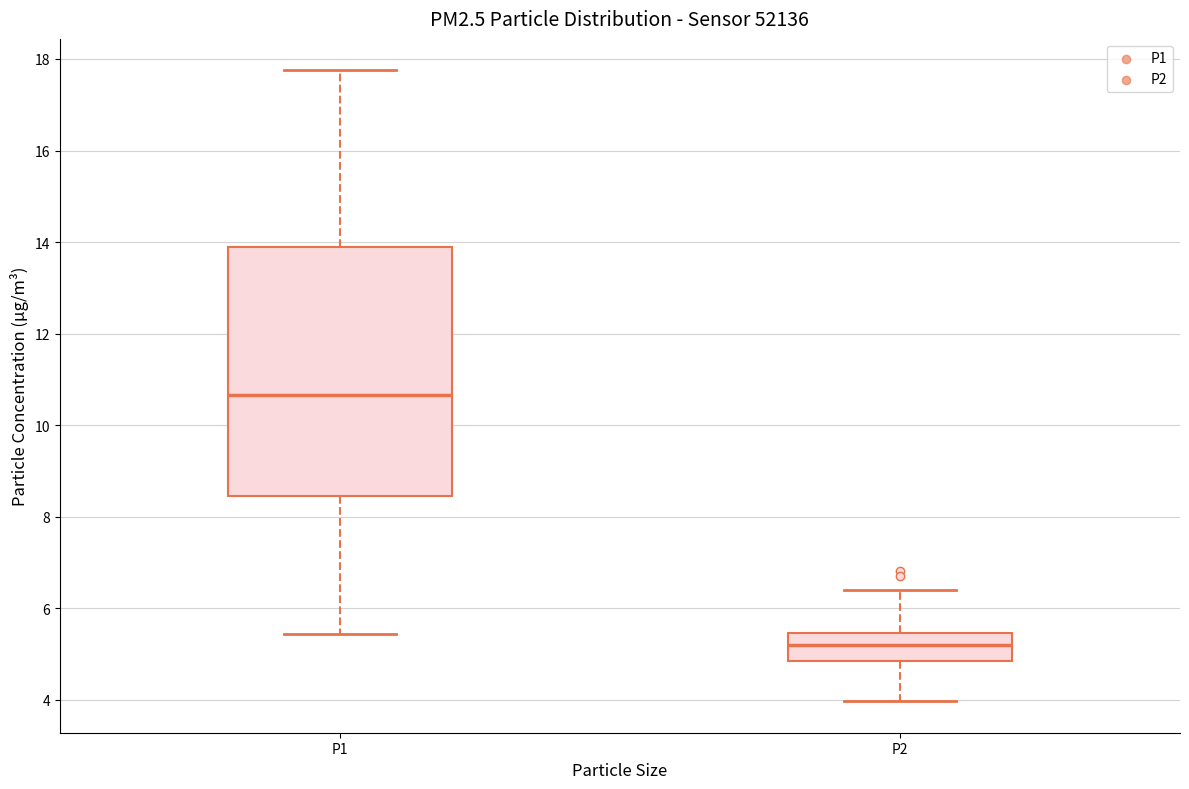

Where is the lower edge of the box for P1 on the y-axis? The values are not printed on the chart, so give them approximately, as read against the axis.

8.4